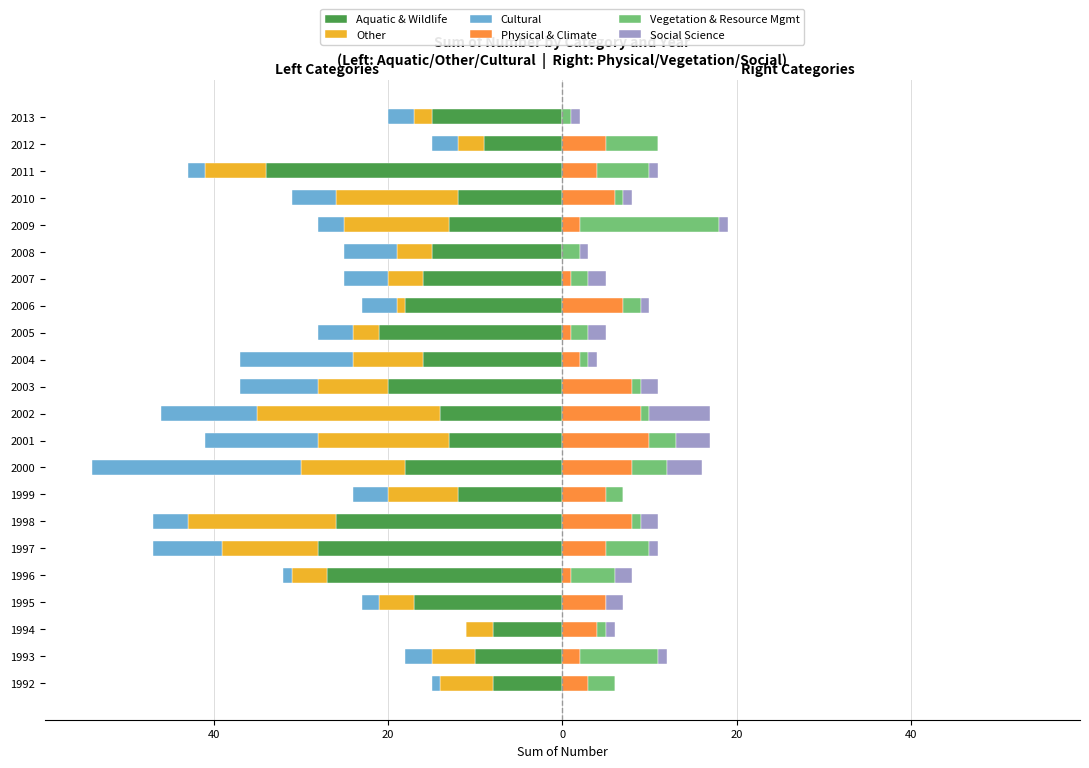

What is the difference between the maximum and minimum values in the Vegetation & Resource Mgmt series?

16